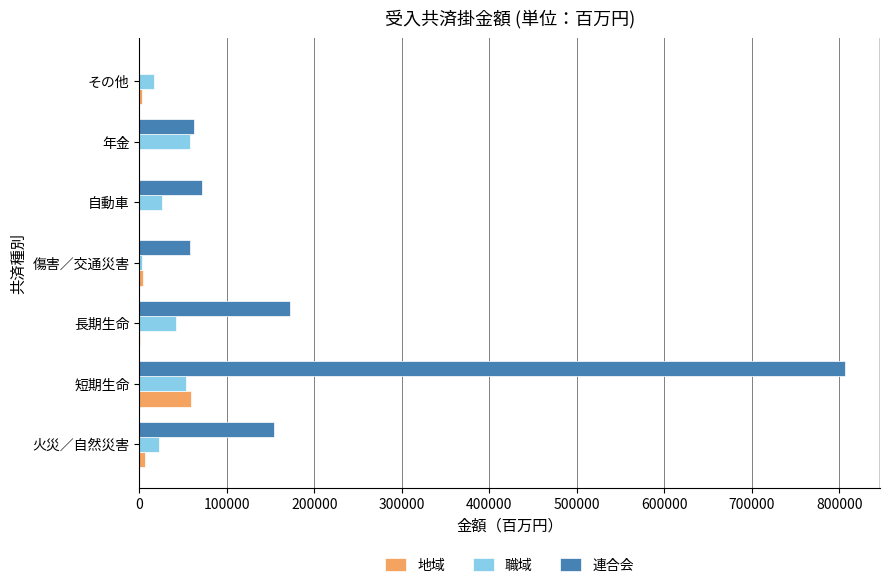

The value of 地域 at 年金 is 0.0. True or false?

True